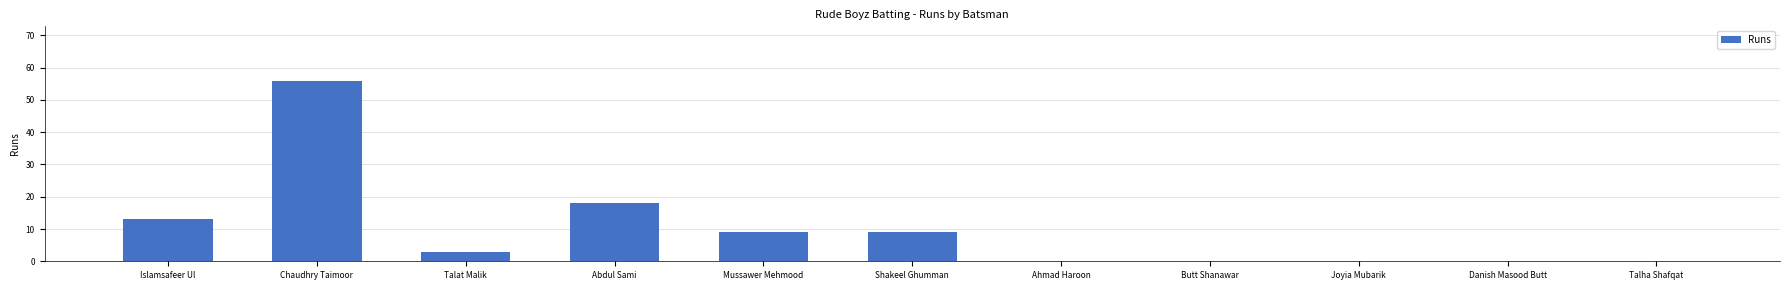

How many categories are shown in the chart?

11